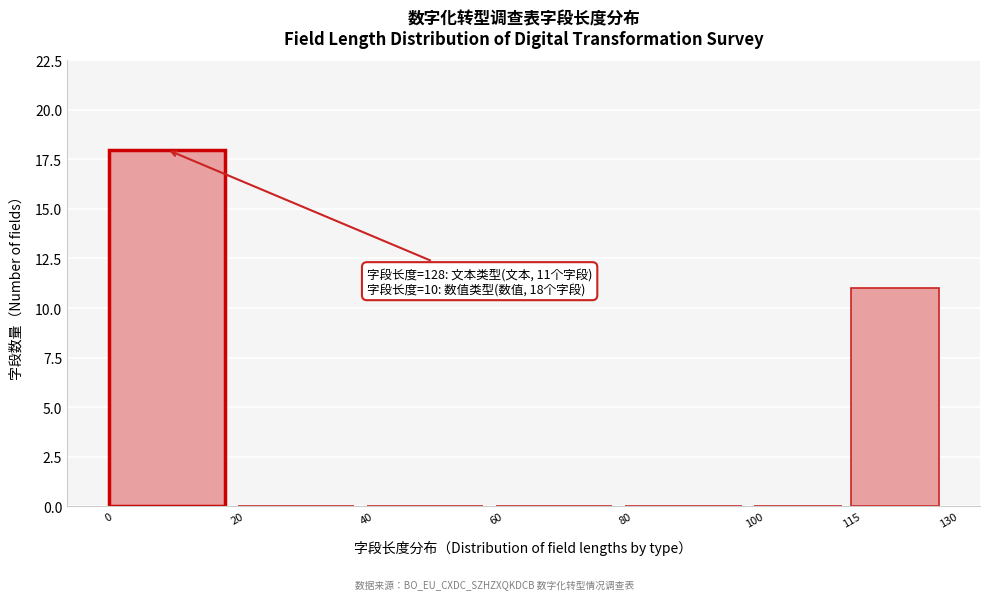

Over which range of the x-axis is the bar tallest?

0 to 20